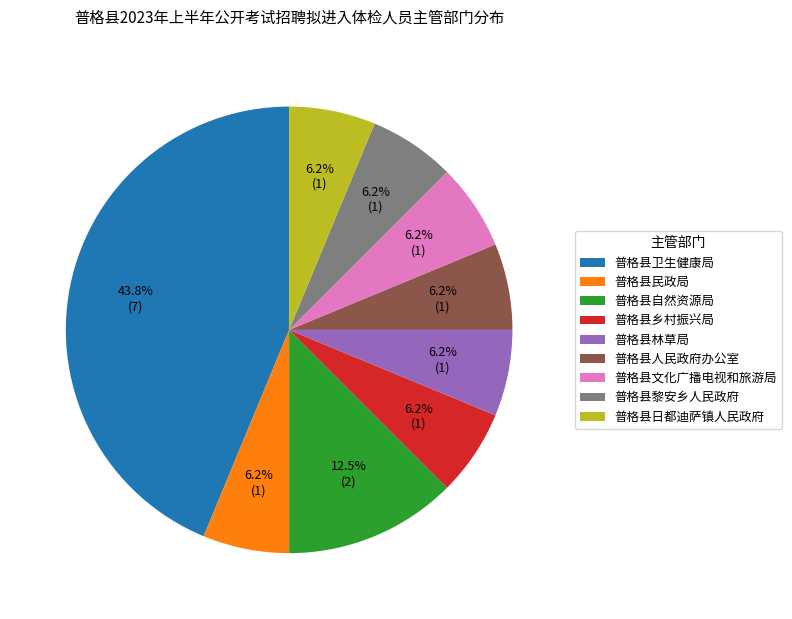

What is the ratio of the value at 普格县民政局 to the value at 普格县林草局?

1.0